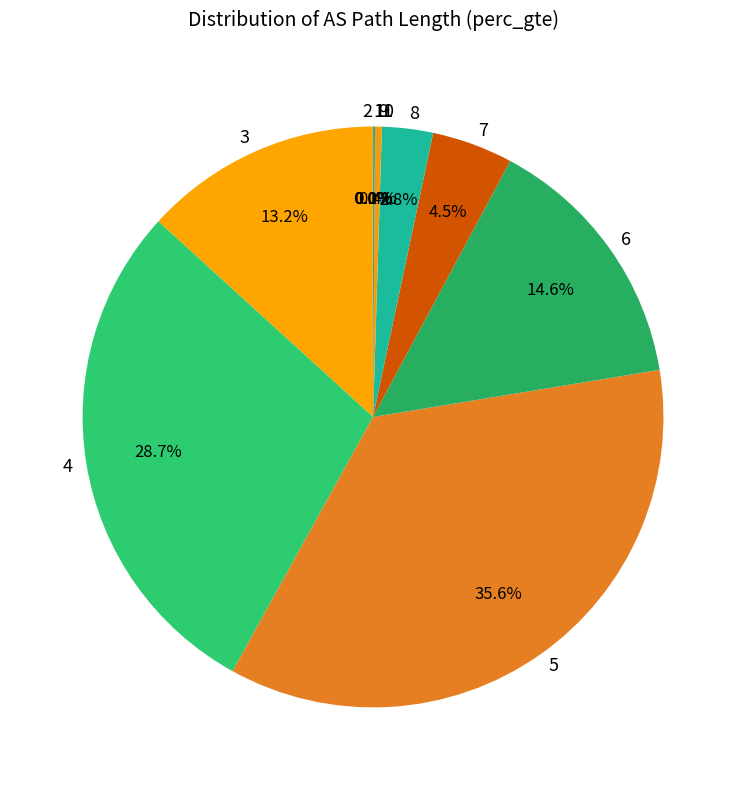

Is 7 the majority of the pie?

No